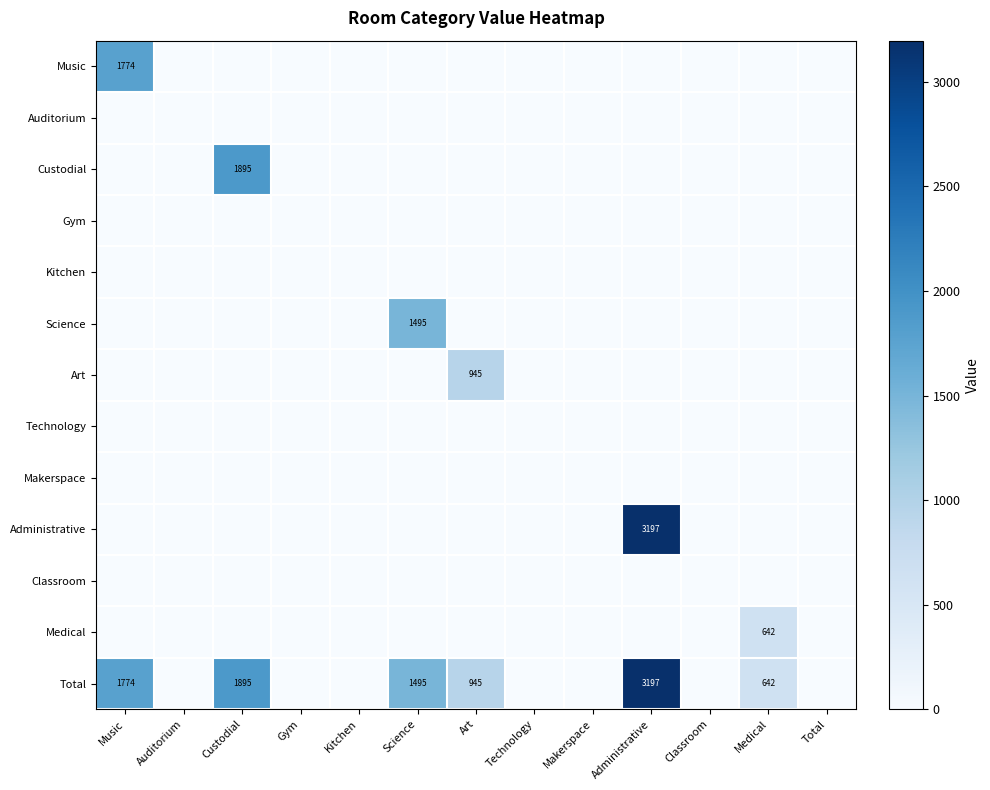

At which category does the chart reach its peak across all series?

Administrative